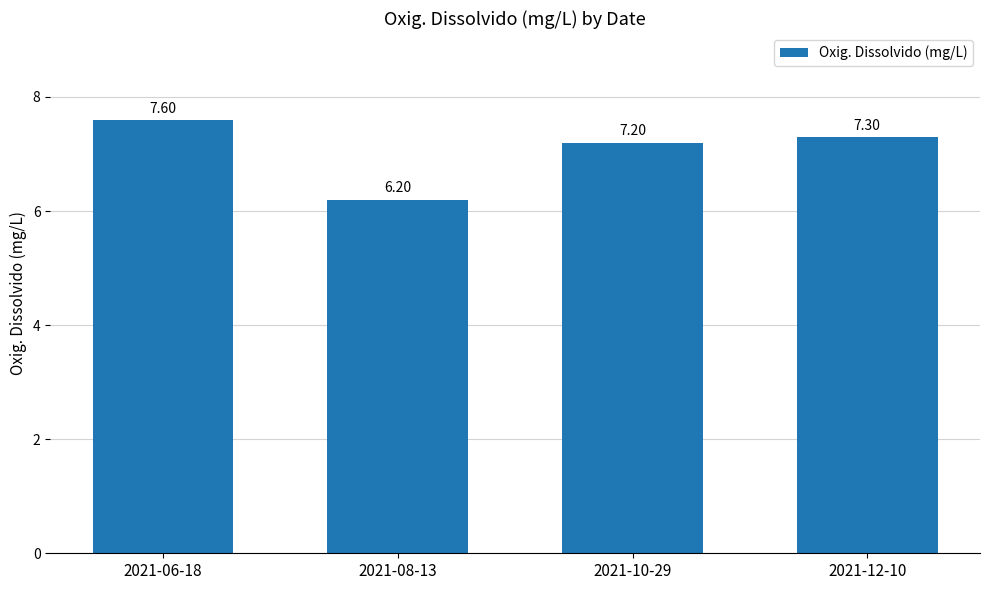

Between 2021-08-13 and 2021-10-29, which is larger?

2021-10-29